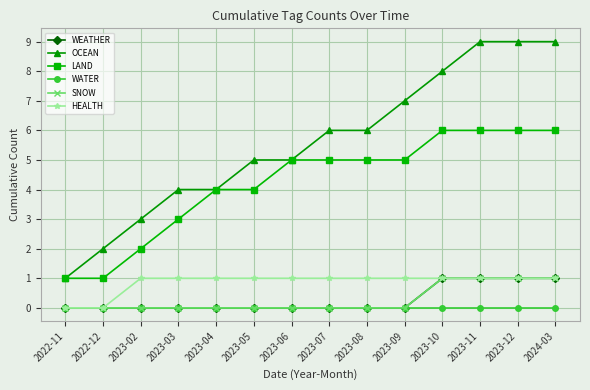

Between 2023-07 and 2023-11, which is larger?

2023-11